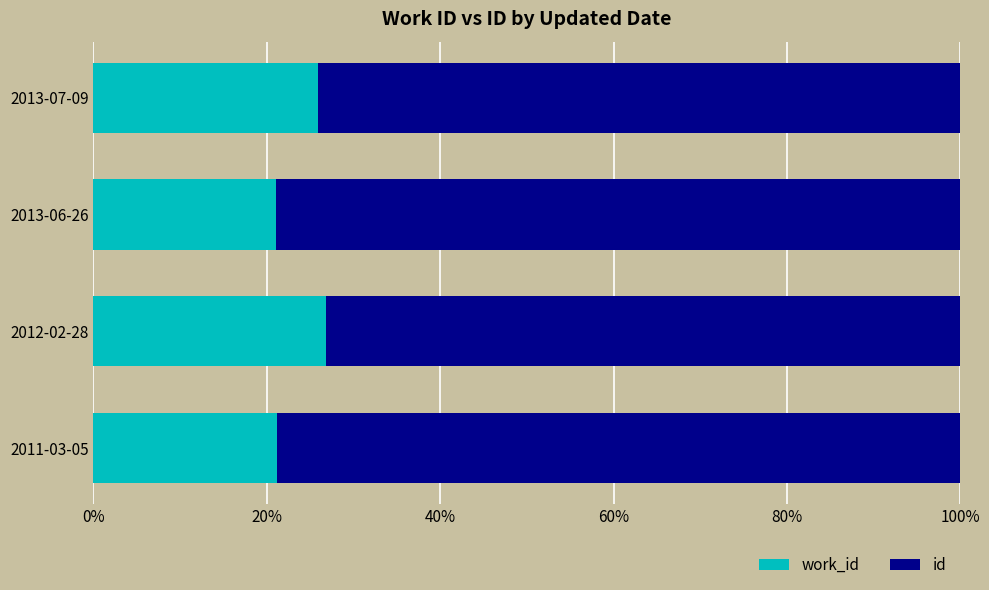

What are all the series names shown in the legend?

work_id, id